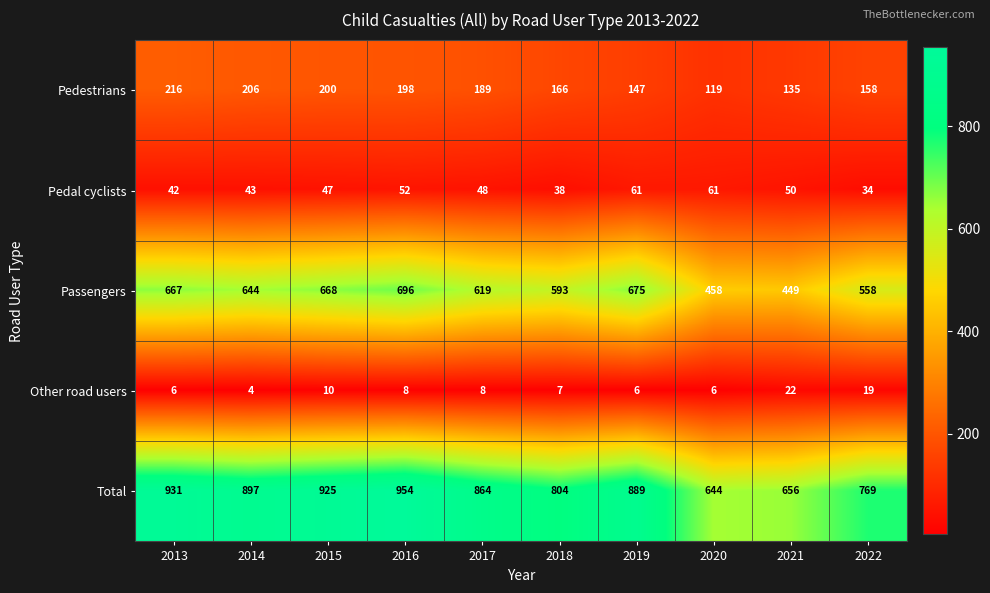

What is the average value of the Pedestrians series?

173